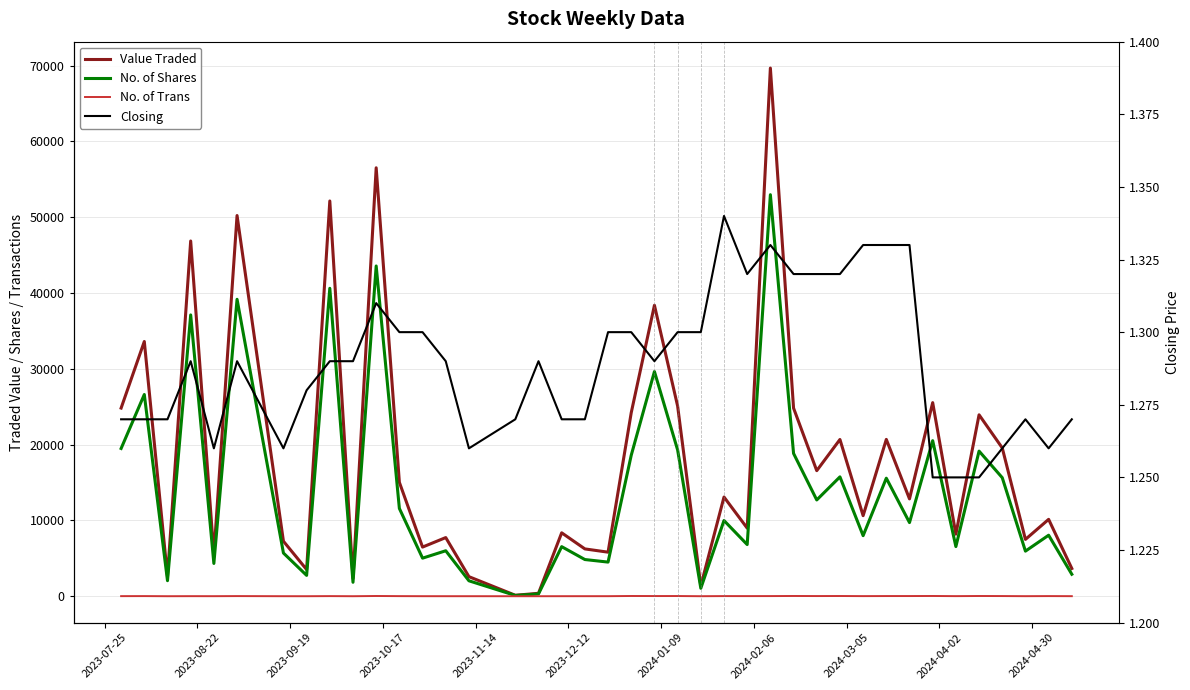

The No. of Trans series shows 6.8 at 27. True or false?

False